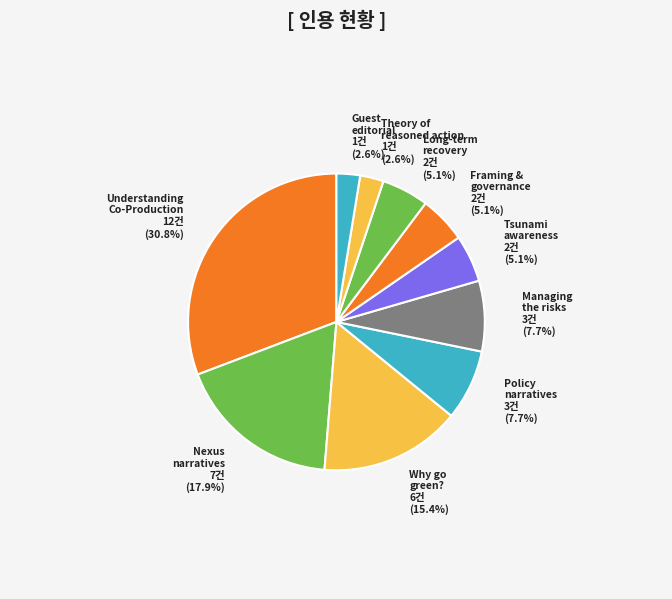

Which slice is the largest?

Understanding Co-Production